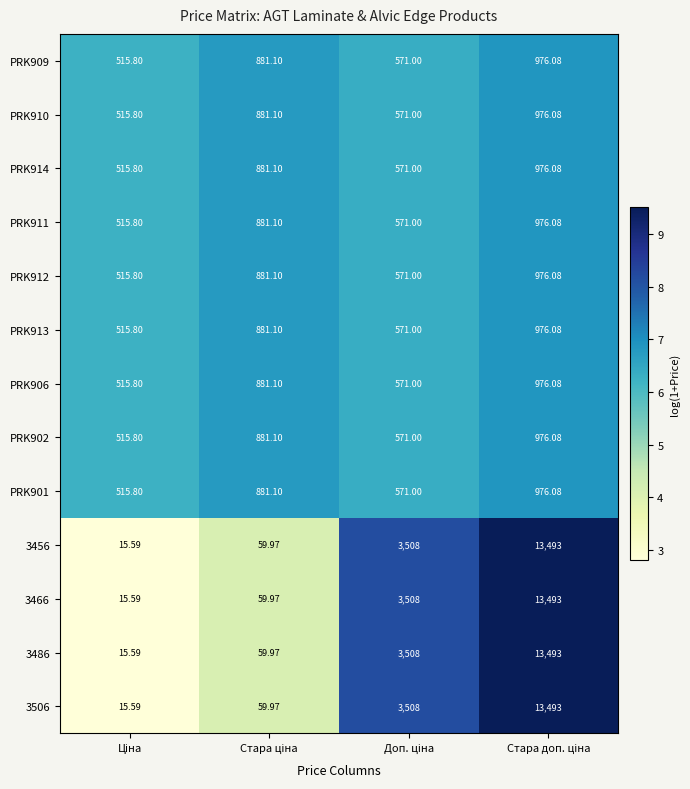

What is the greatest value displayed?

13493.0